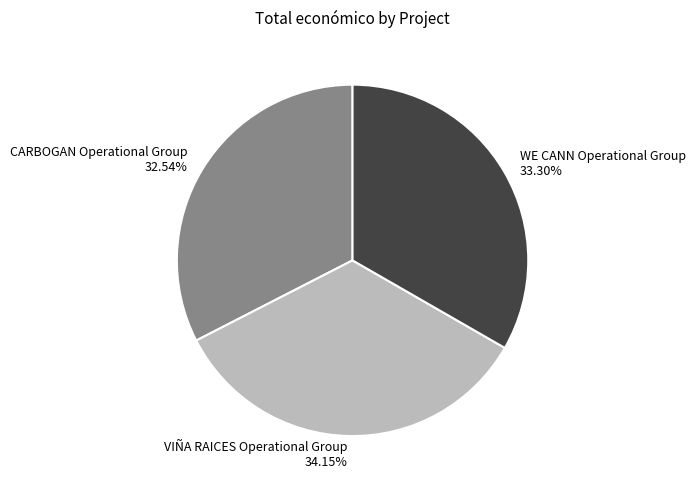

Which slice is the smallest?

CARBOGAN Operational Group